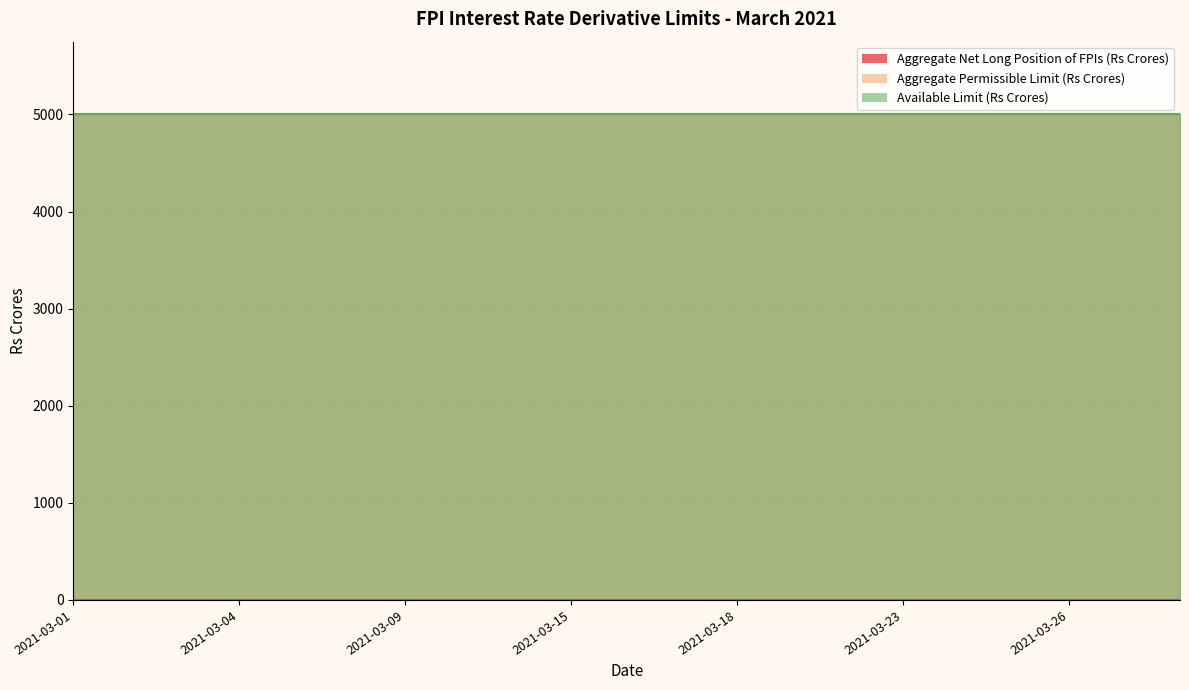

What is the total value across all series at 2021-03-24?

10000